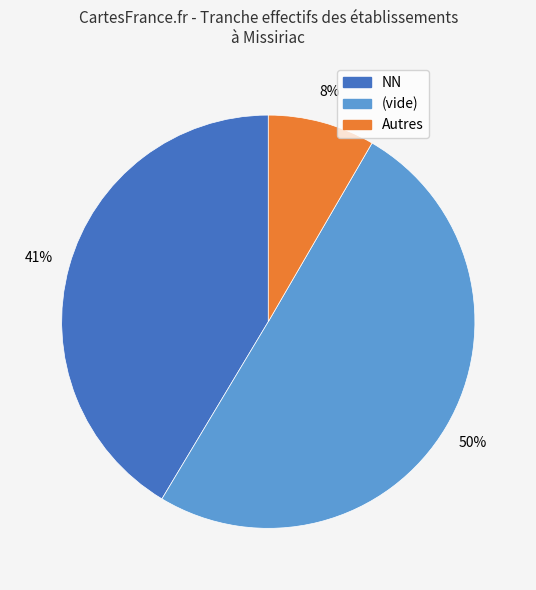

To the nearest percent, what is the average slice percentage?

33%